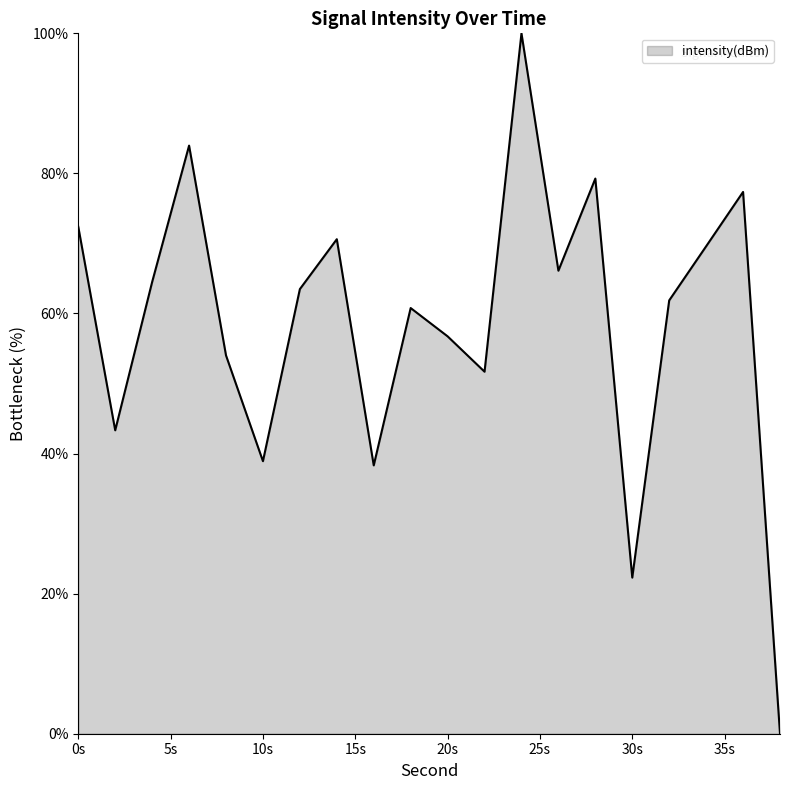

What is the maximum value shown in the chart?

100.0